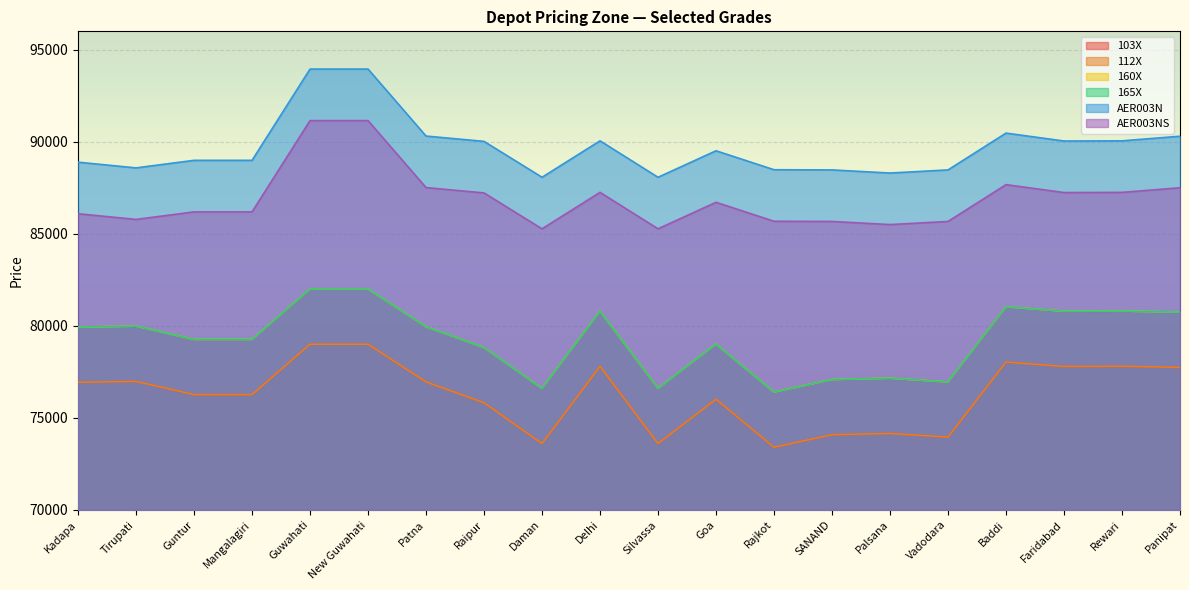

Which series changed the most between Mangalagiri and Delhi?

103X